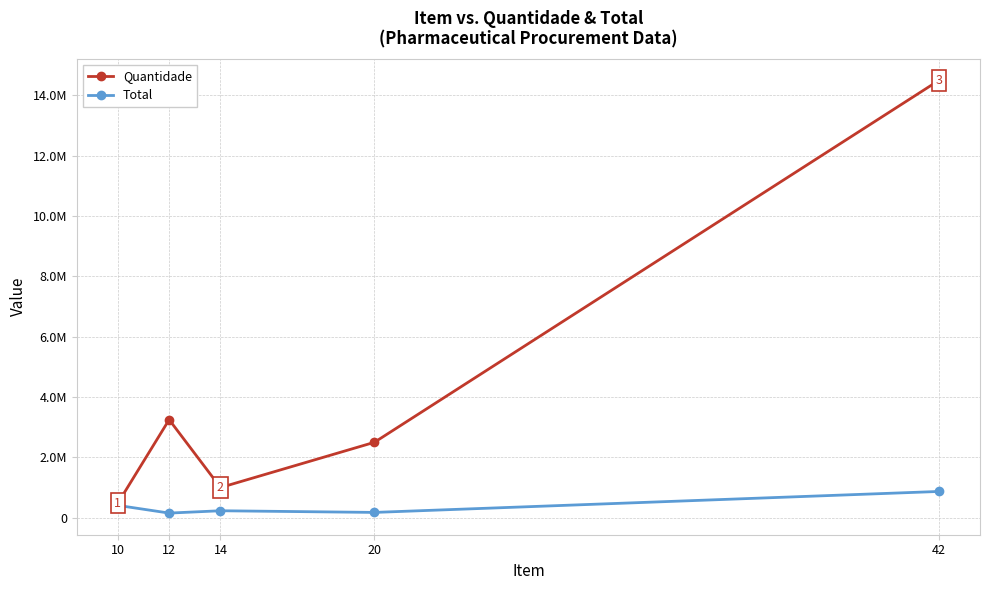

Rank the series by their average value, from lowest to highest.

Total, Quantidade